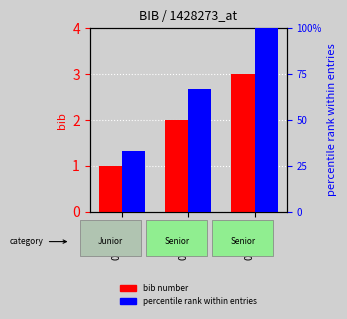

Are the bars horizontal?

No